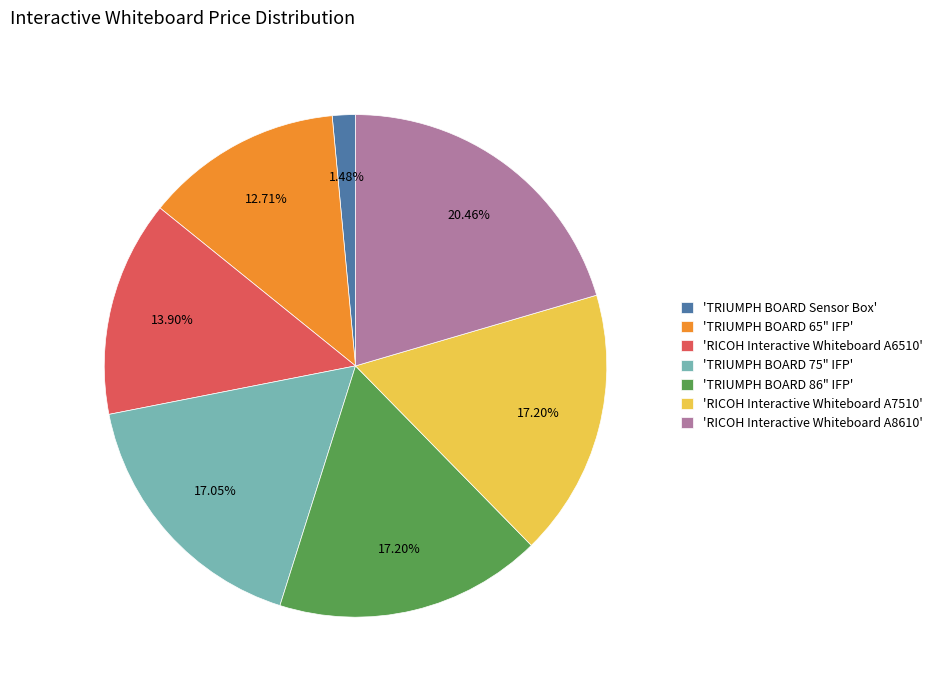

Do 'TRIUMPH BOARD 65" IFP' and 'TRIUMPH BOARD 75" IFP' together represent more than half of the pie?

No